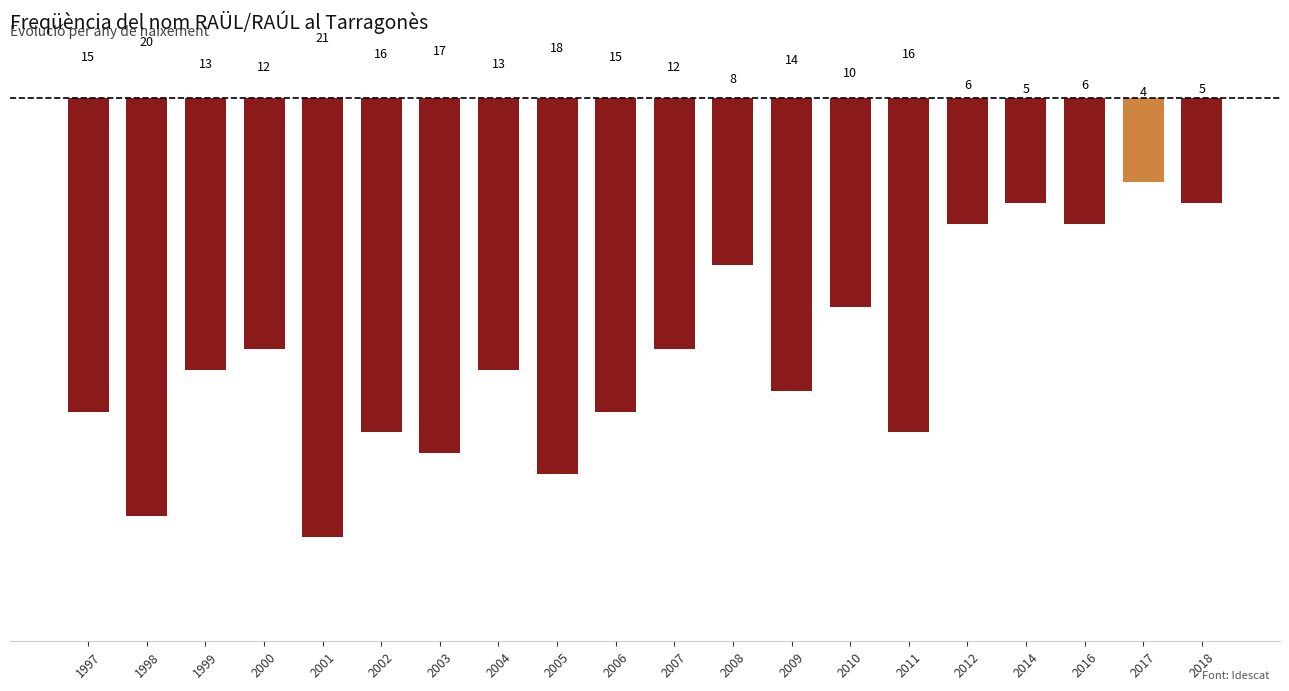

What is the change in value from 2001 to 2009?

-7